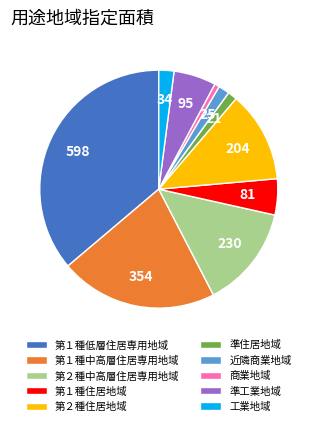

Does 第１種住居地域 account for over 50% of the chart?

No